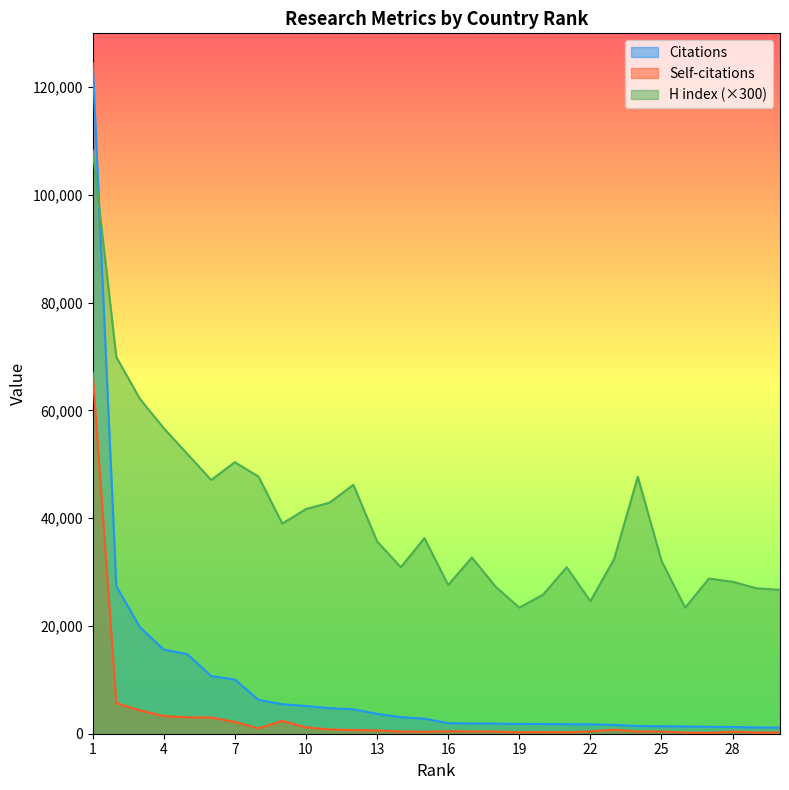

What is the maximum value shown in the chart?

124489